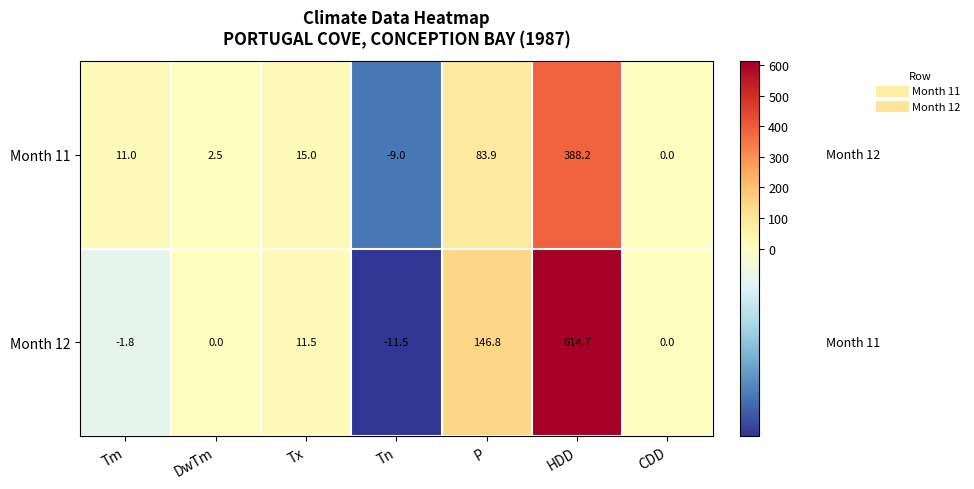

What is the difference between the maximum and minimum values in the Month 12 series?

626.2